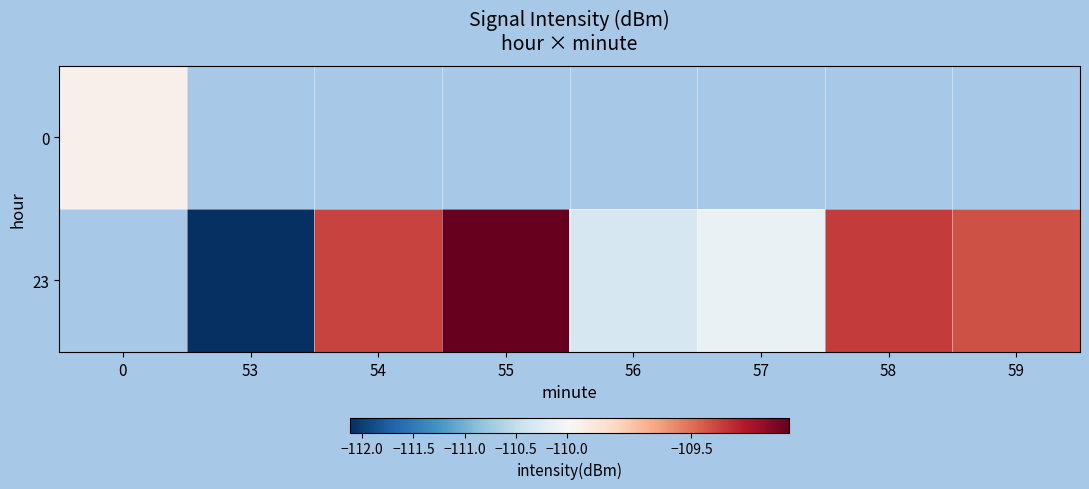

List the labels in order of 0 value, smallest first.

0, 53, 54, 55, 56, 57, 58, 59